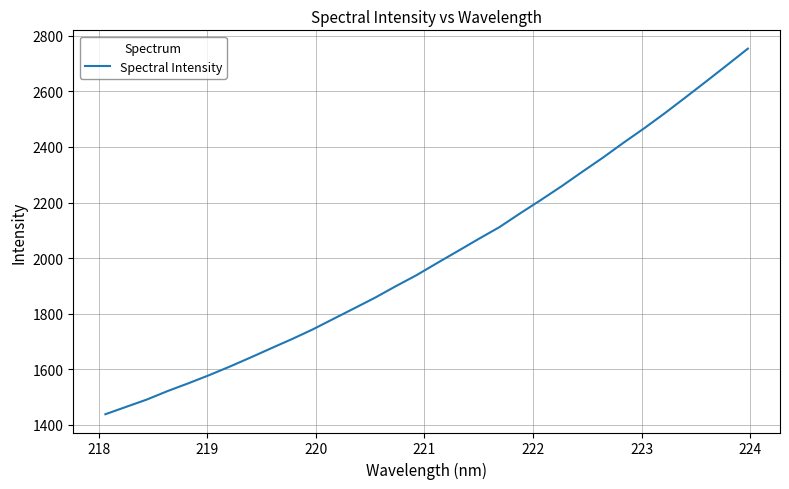

How many categories are shown in the chart?

32